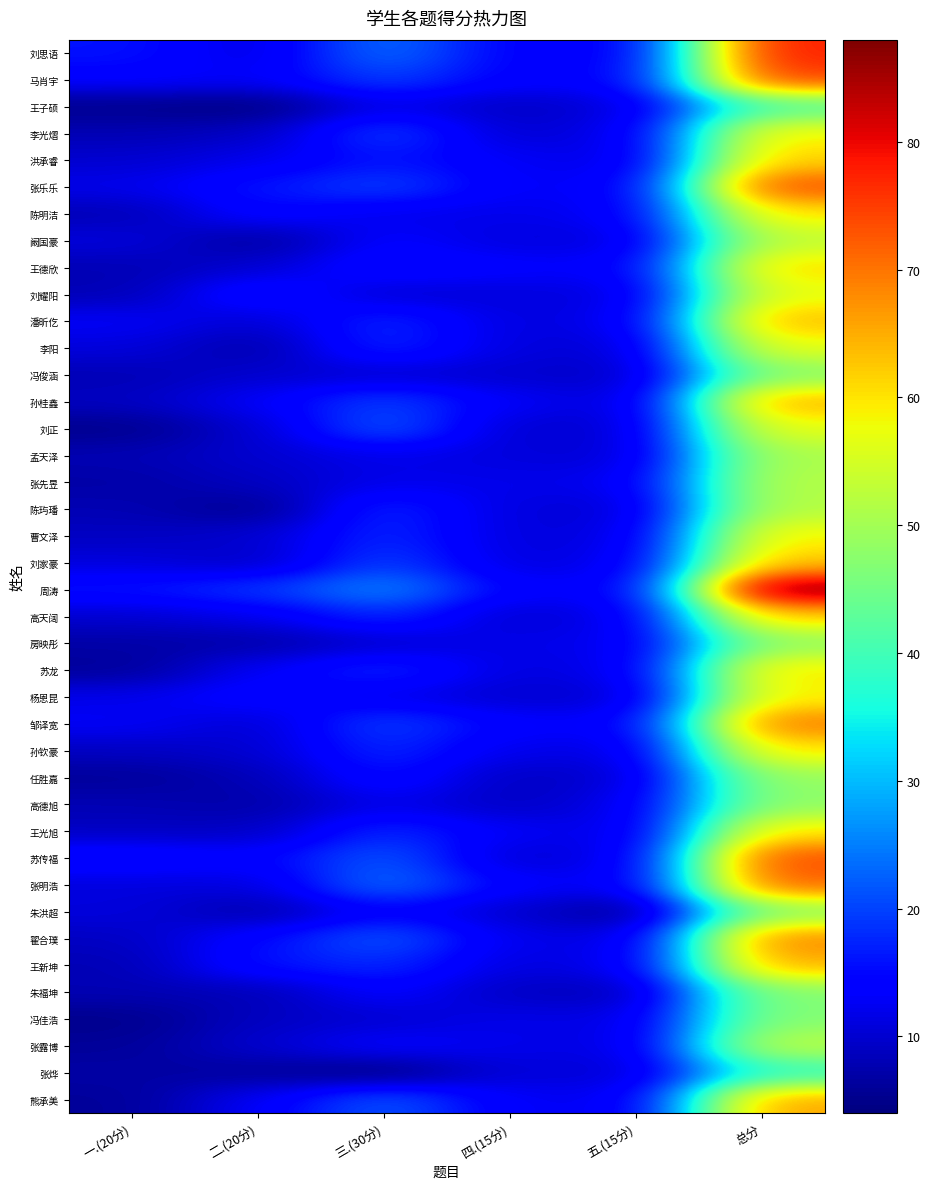

List the series in order of their peak value, highest first.

周涛, 刘思语, 马肖宇, 张乐乐, 苏传福, 张明浩, 邹译宽, 翟合璞, 熊承美, 孙桂鑫, 王新坤, 潘昕仡, 刘家豪, 洪承睿, 高天阔, 王德欣, 陈明洁, 苏龙, 孙钦豪, 王光旭, 李光熠, 曹文泽, 杨恩昆, 刘耀阳, 李阳, 刘正, 阚国豪, 张露博, 张先昱, 陈玙璠, 孟天泽, 任胜嘉, 房映彤, 高德旭, 冯俊涵, 朱洪超, 朱福坤, 冯佳浩, 王子硕, 张烨